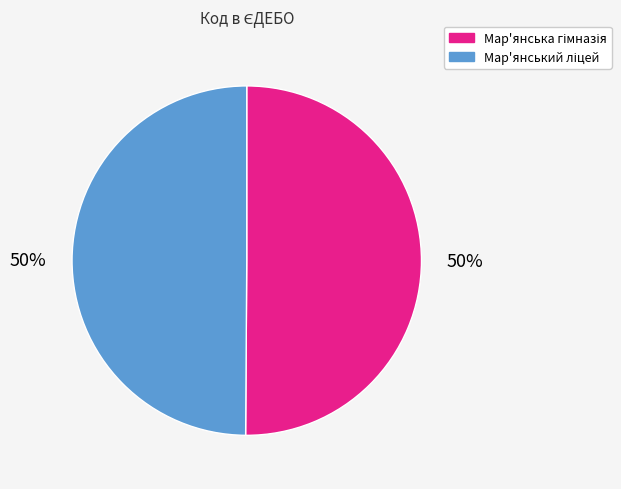

How many segments does this pie chart have?

2